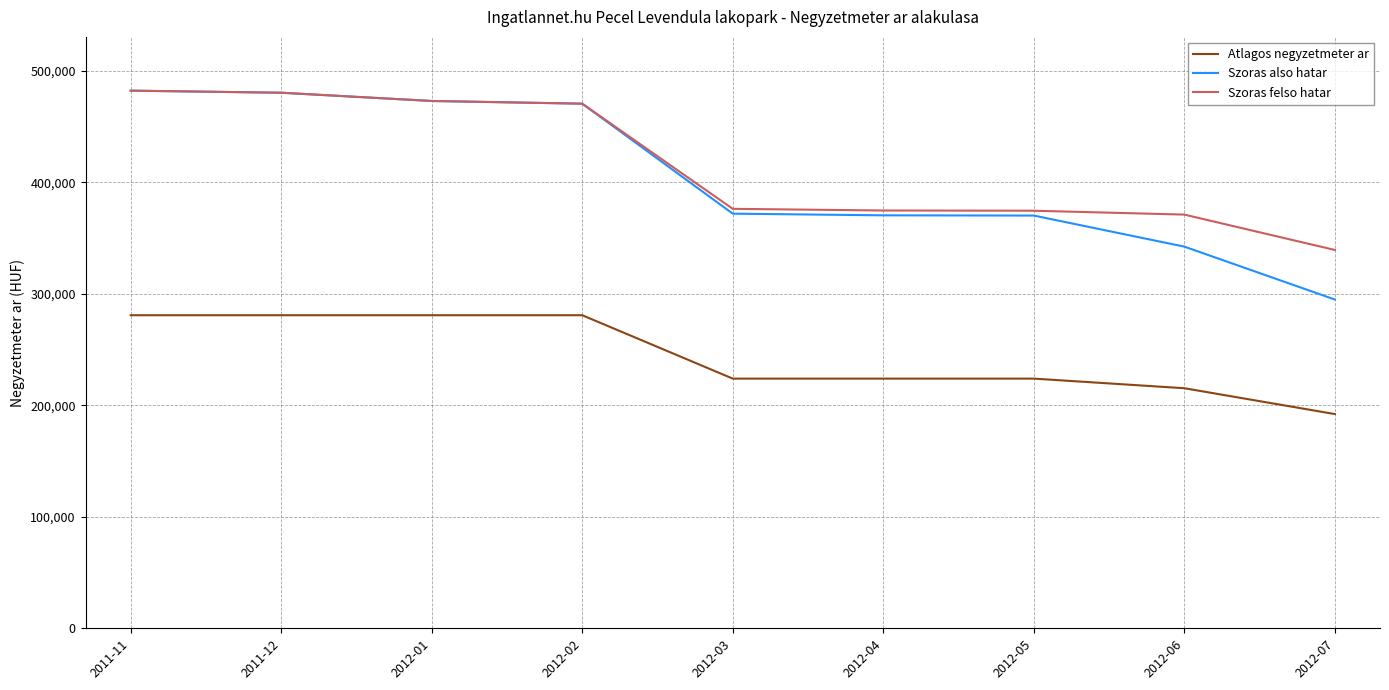

Which series has the widest spread of values?

Szoras also hatar